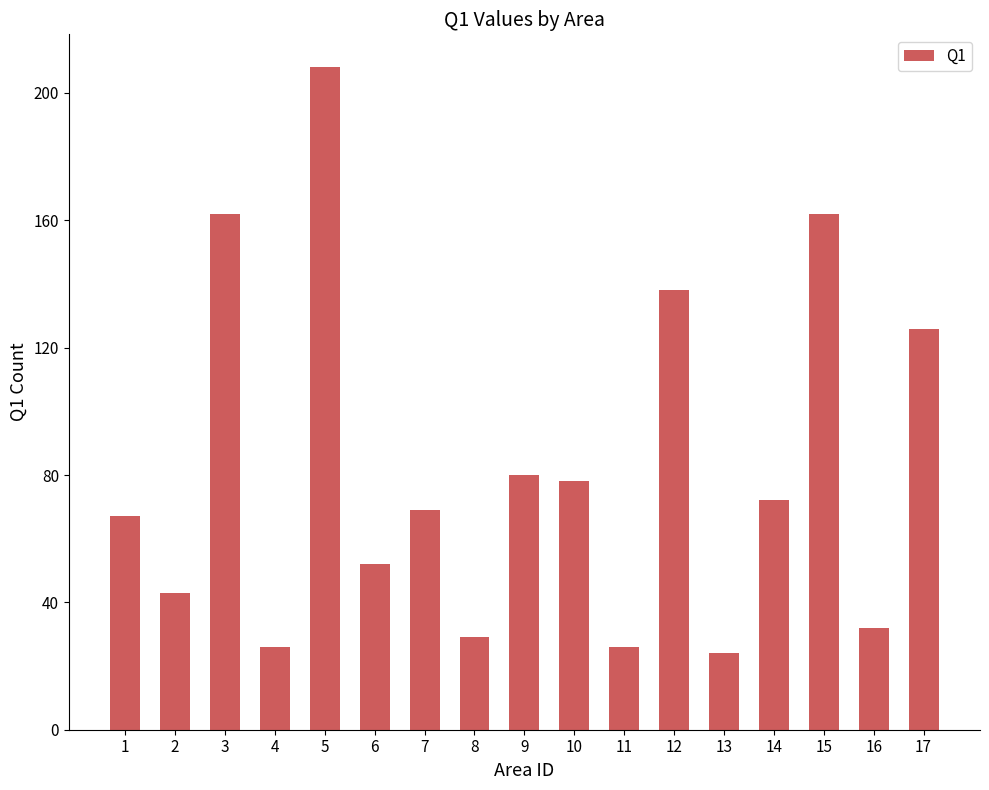

Where does the data first go above 69?

3